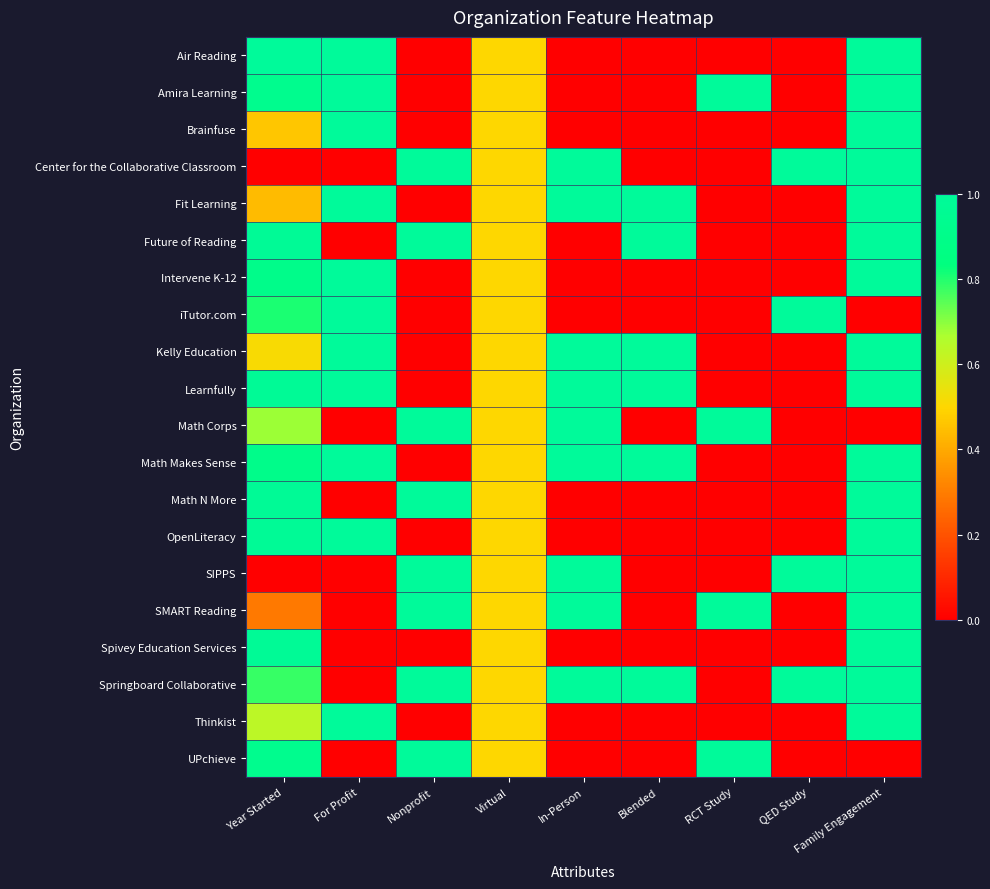

What is the difference between the highest and lowest values at In-Person?

1.0